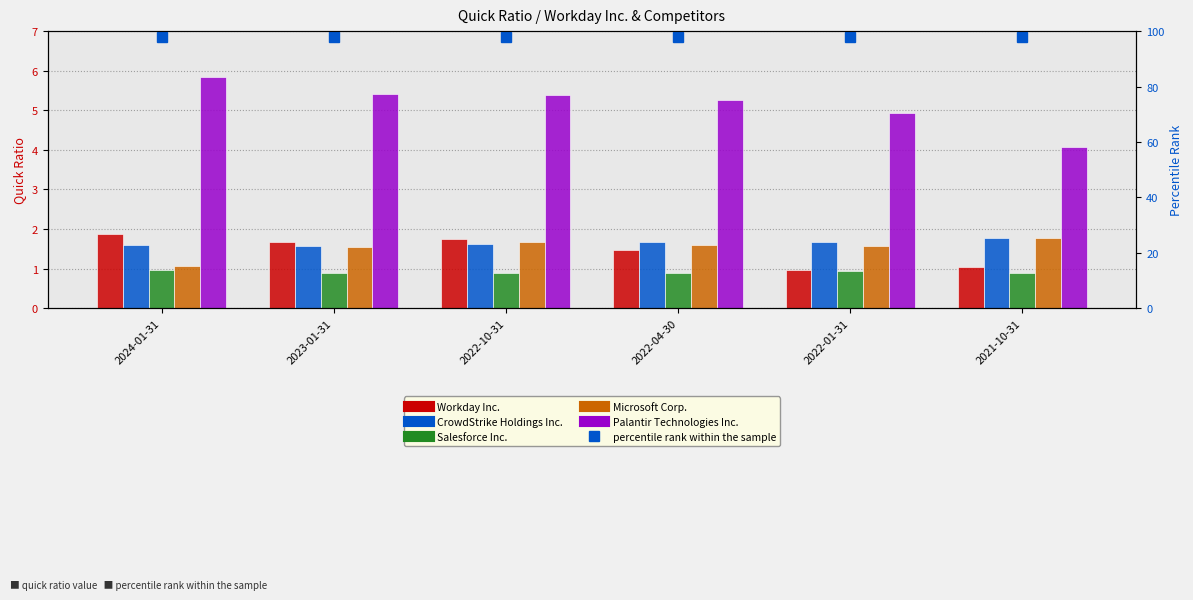

What is the total value across all series at 2022-04-30?

10.9